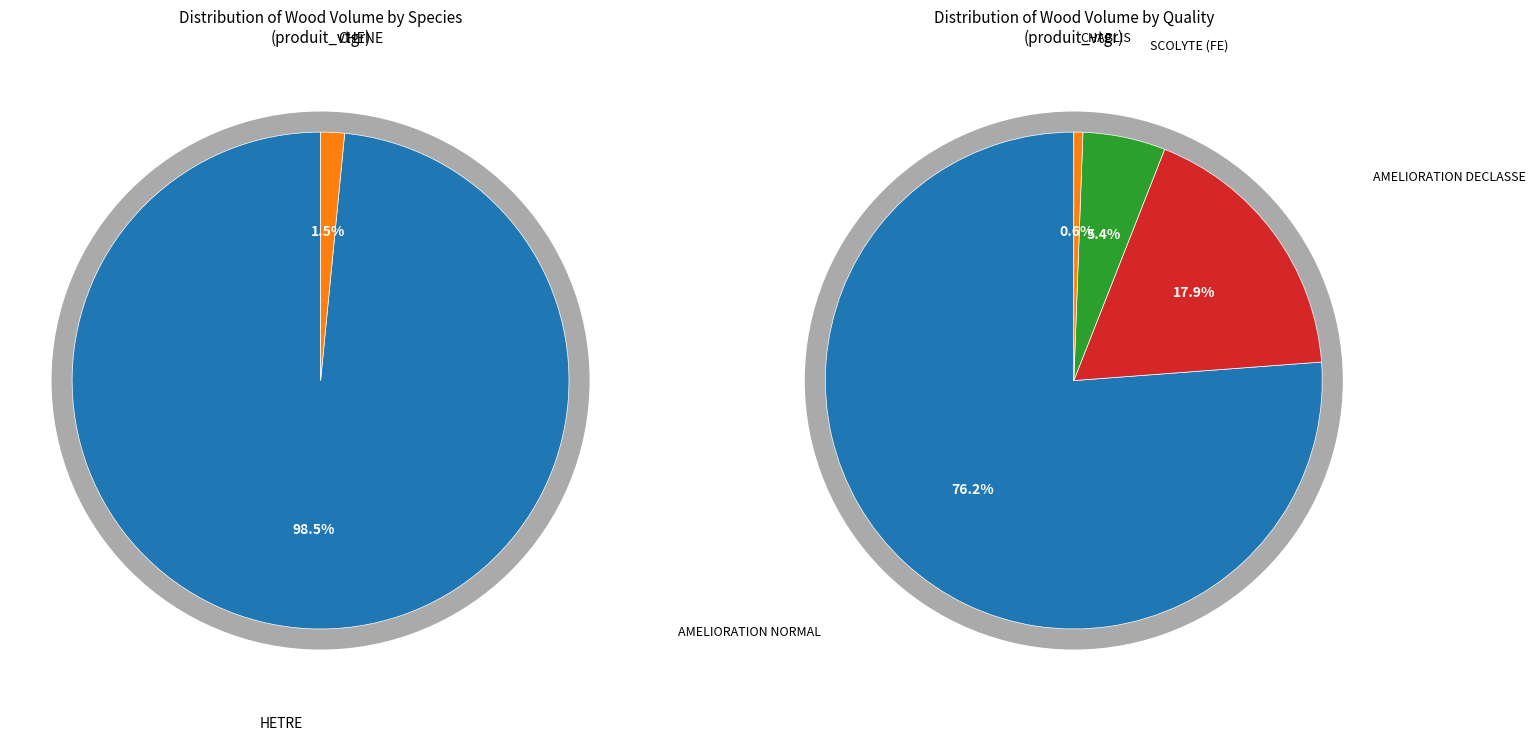

Do HETRE NORMAL 150/180 and HETRE DECLASSE (R:90-F:100)/120 together represent more than half of the pie?

No